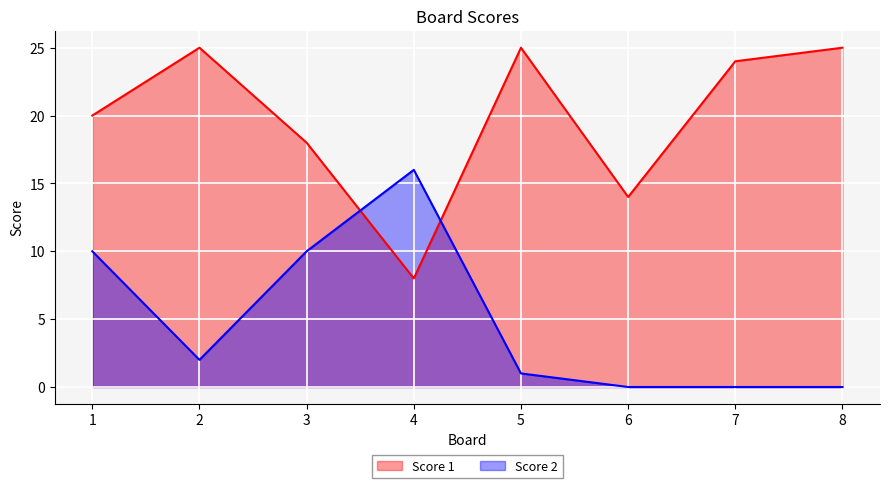

List the series in order of their overall mean, highest first.

Score 1, Score 2